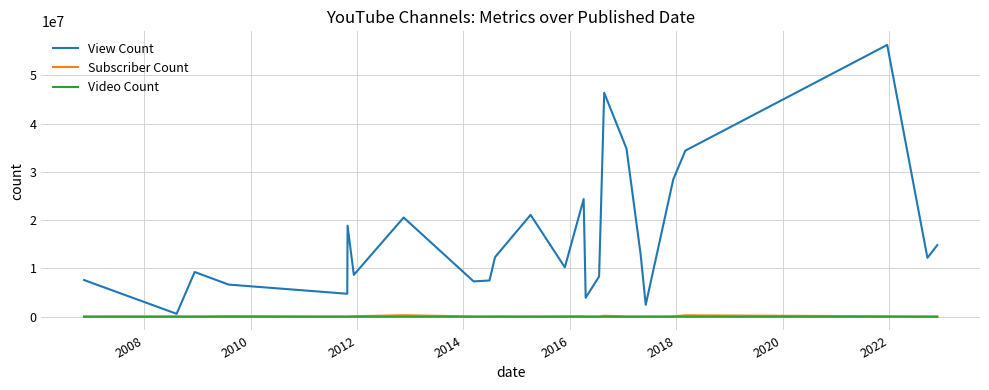

What is the greatest value displayed?

56284593